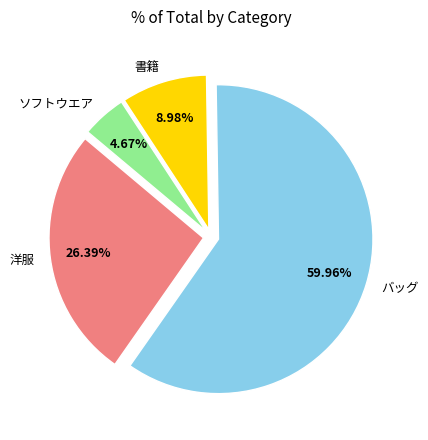

To the nearest percent, what is the average slice percentage?

25%